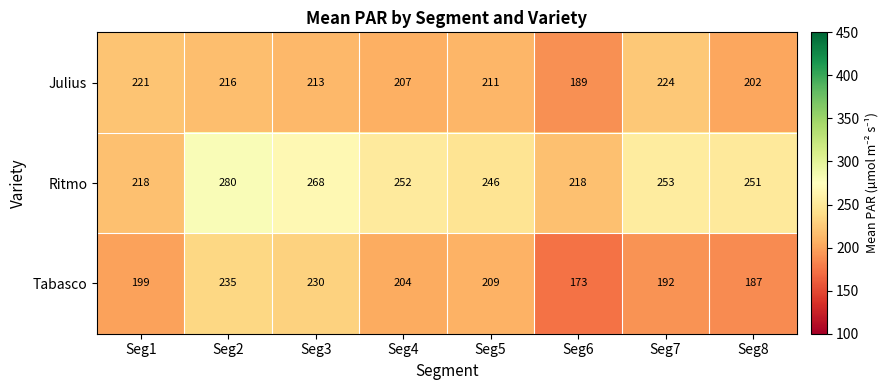

Rank the categories by Tabasco value from lowest to highest.

Seg6, Seg8, Seg7, Seg1, Seg4, Seg5, Seg3, Seg2